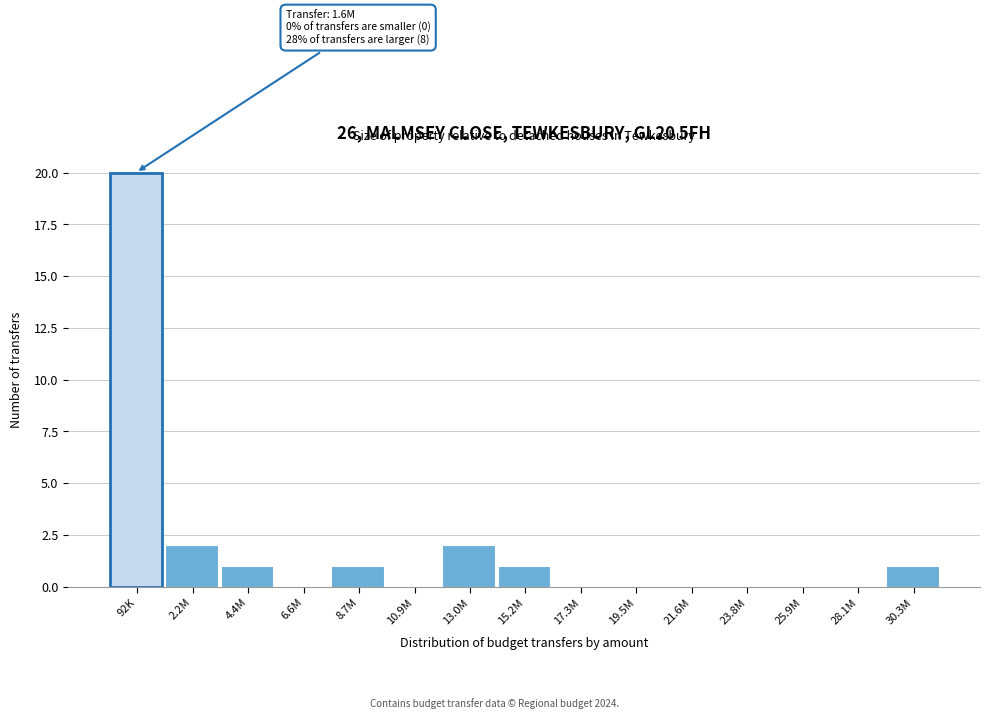

Reading left to right, transcribe all the data shown in this chart.

92K=20	2.2M=2	4.4M=1	6.6M=0	8.7M=1	10.9M=0	13.0M=2	15.2M=1	17.3M=0	19.5M=0	21.6M=0	23.8M=0	25.9M=0	28.1M=0	30.3M=1